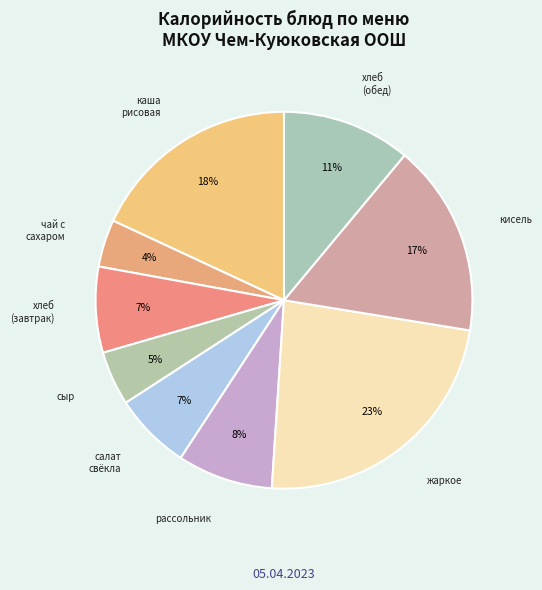

Which has a higher value, чай с сахаром or хлеб (завтрак)?

хлеб (завтрак)